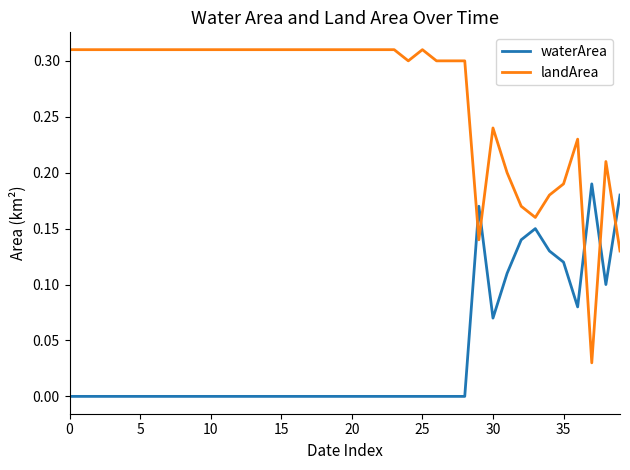

What are all the series names shown in the legend?

waterArea, landArea